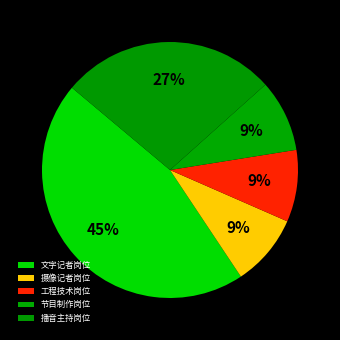

Rank the categories by value from lowest to highest.

摄像记者岗位, 工程技术岗位, 节目制作岗位, 播音主持岗位, 文字记者岗位